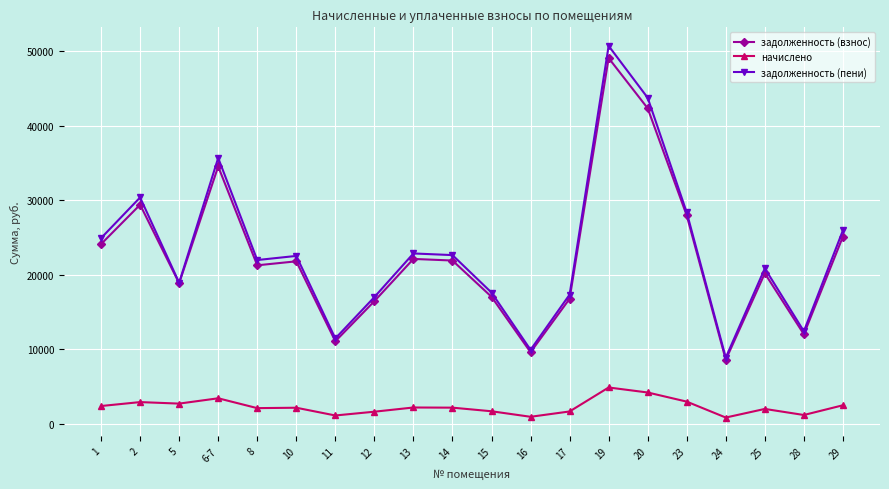

Is it true that задолженность (пени) equals 24933.3 at 1?

True